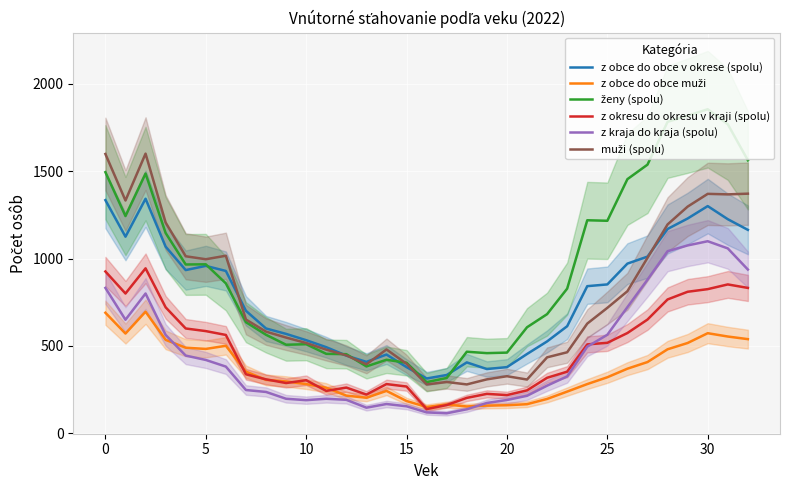

Which category has the lowest value across all series?

17